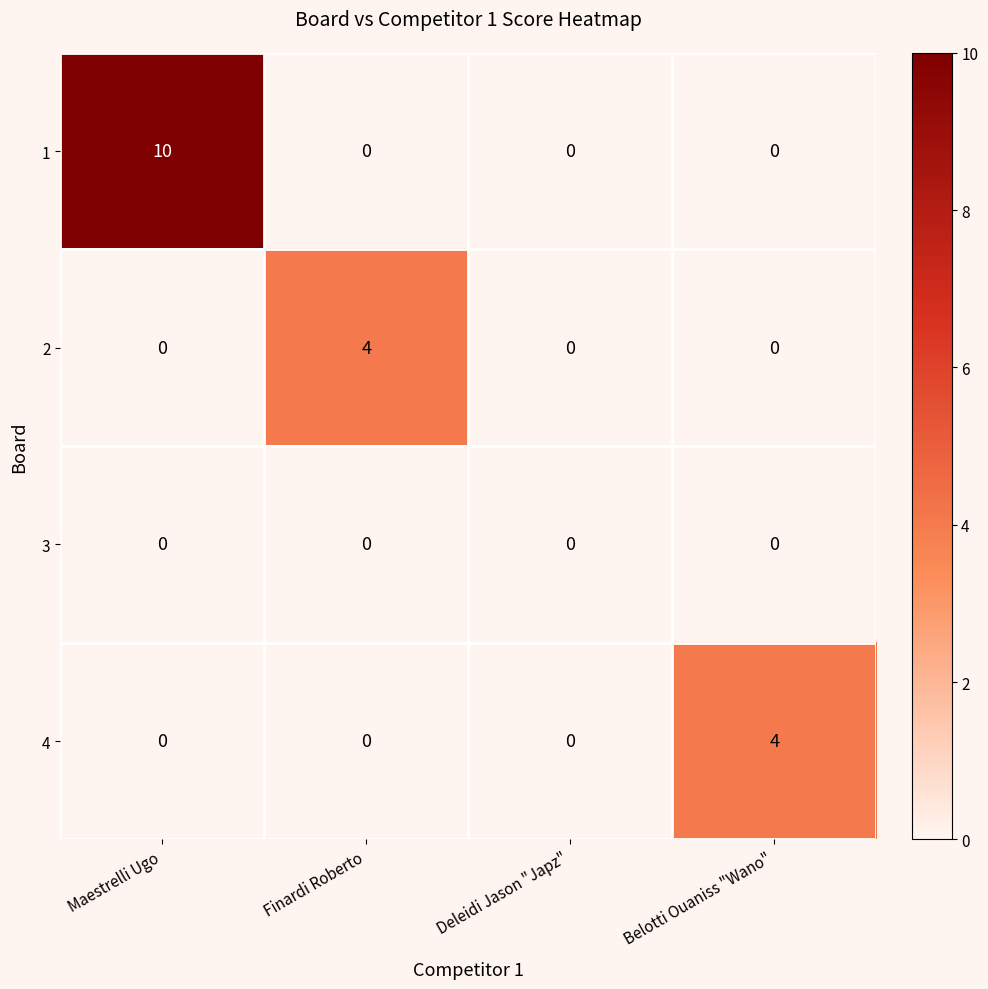

Count the number of data series in this chart.

4